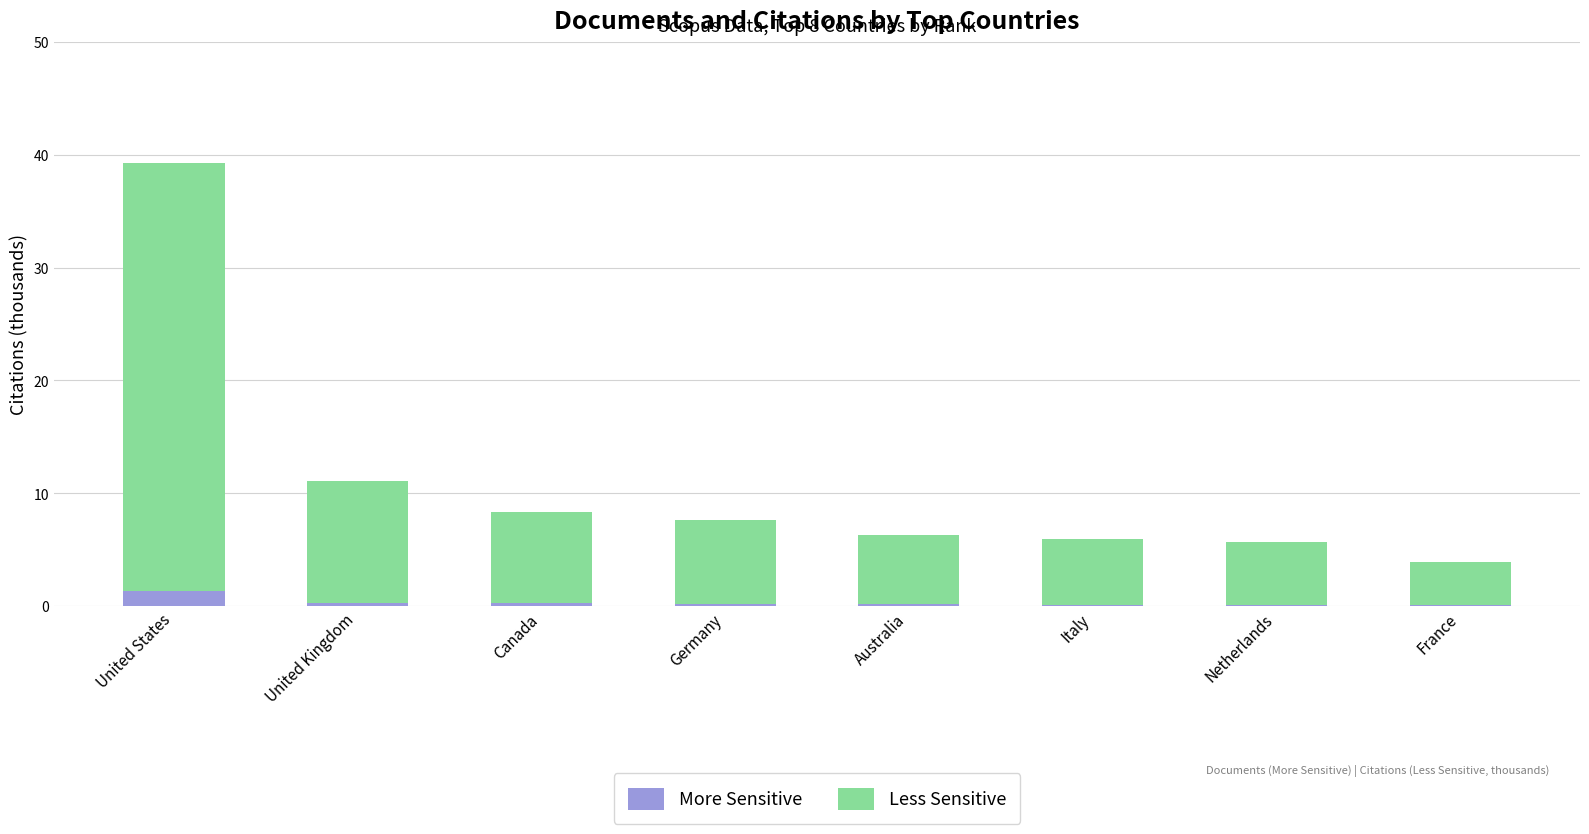

Which category has the highest value in the More Sensitive series?

United States